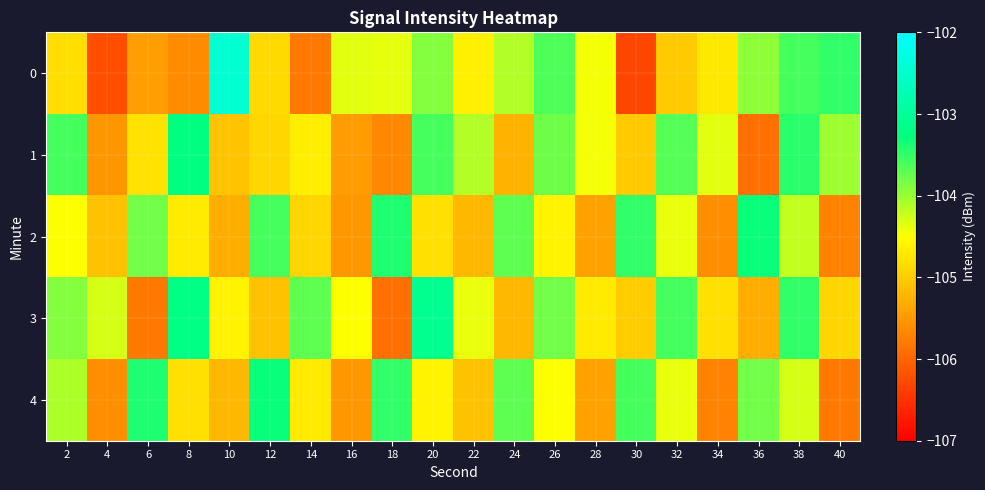

At how many categories does at least one series exceed -104?

15